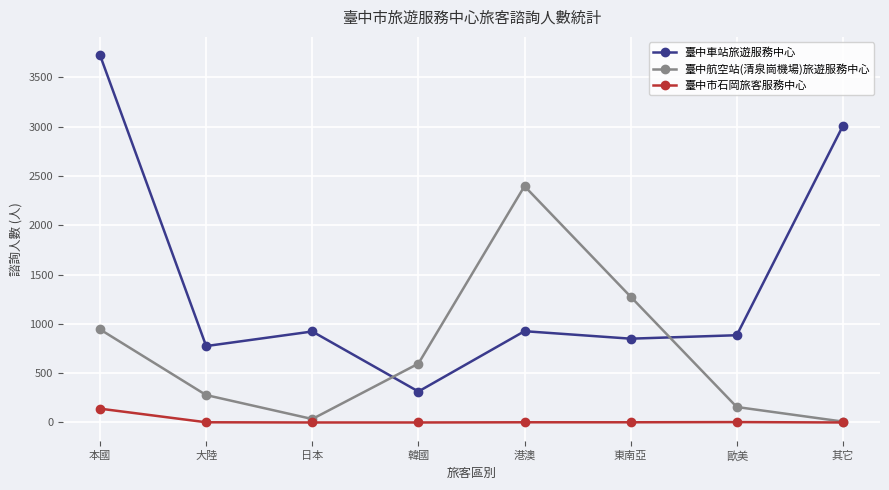

Which series ends up on top after the final intersection of 臺中航空站(清泉崗機場)旅遊服務中心 and 臺中車站旅遊服務中心?

臺中車站旅遊服務中心